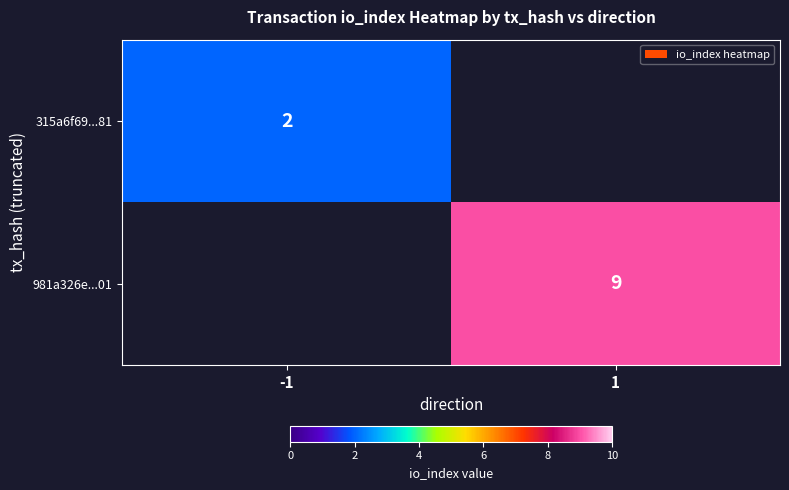

What is the maximum value shown in the chart?

9